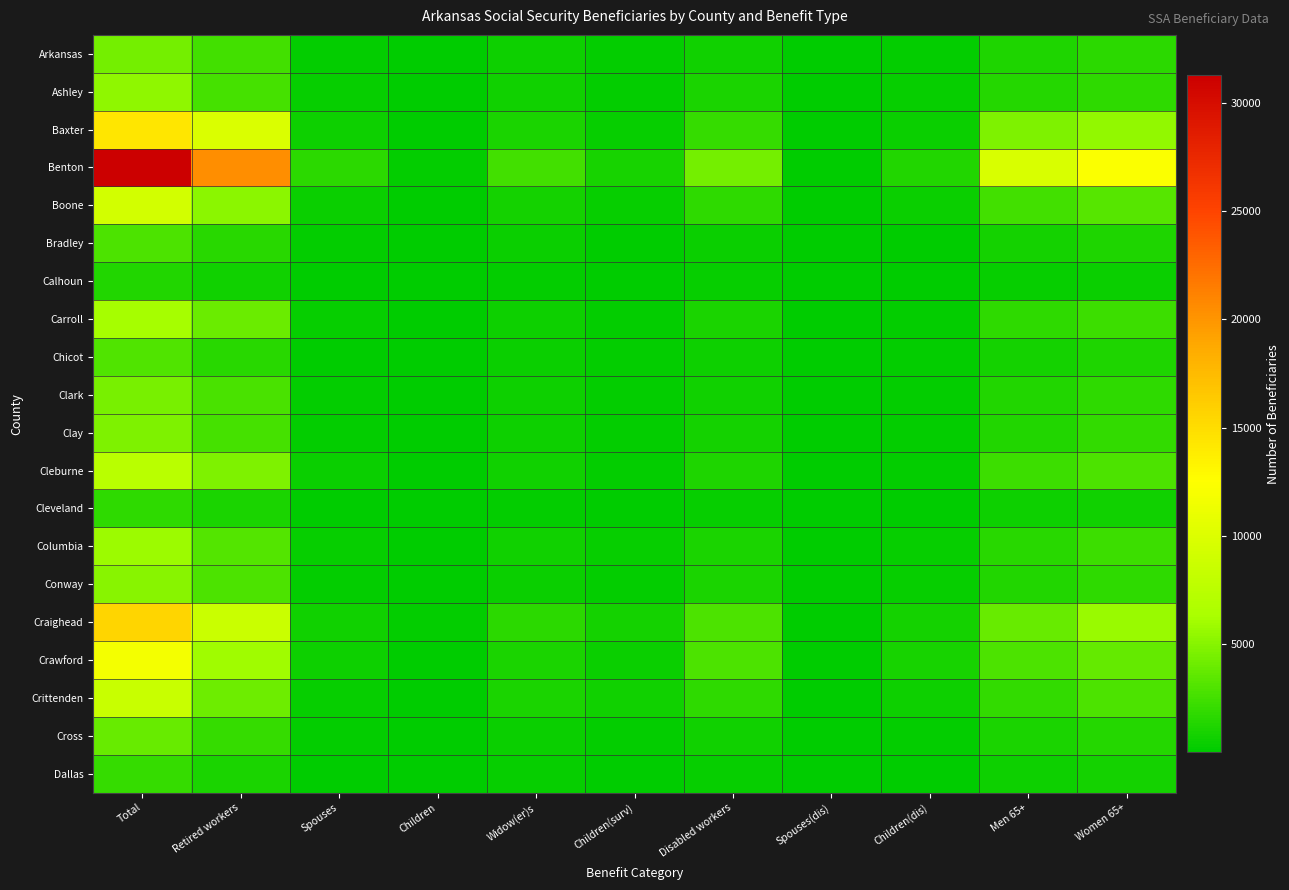

What is the difference between the highest and lowest values at Children(surv)?

885